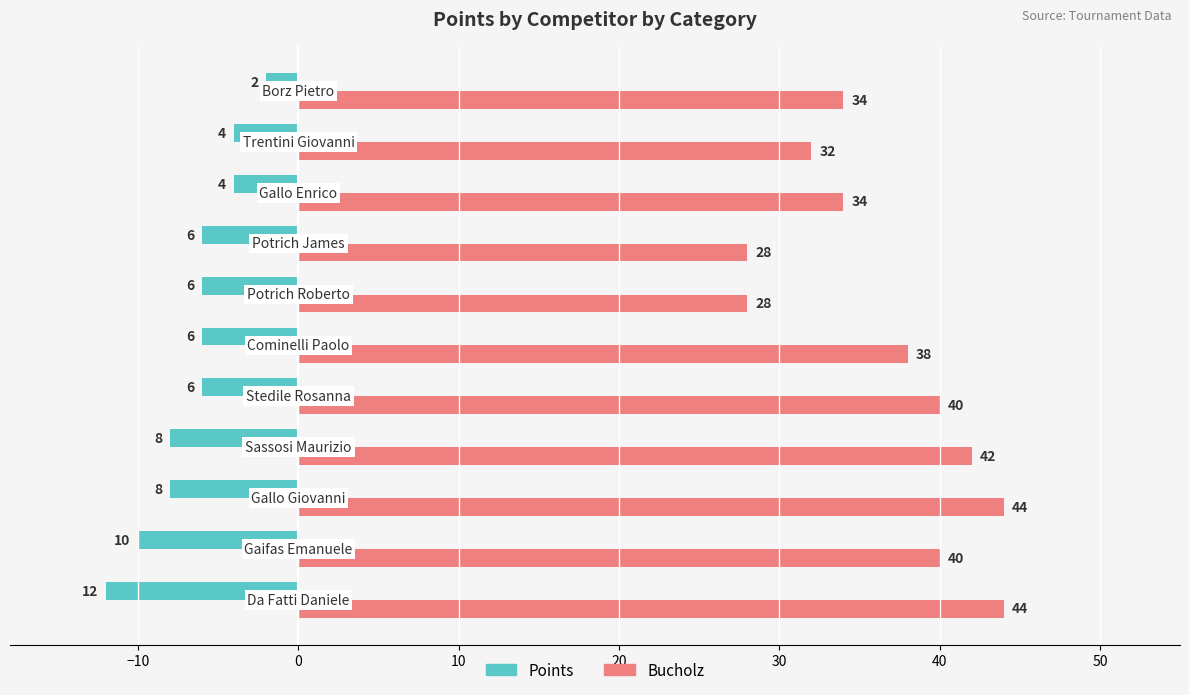

What is the difference between the second highest and minimum values in the Bucholz series?

16